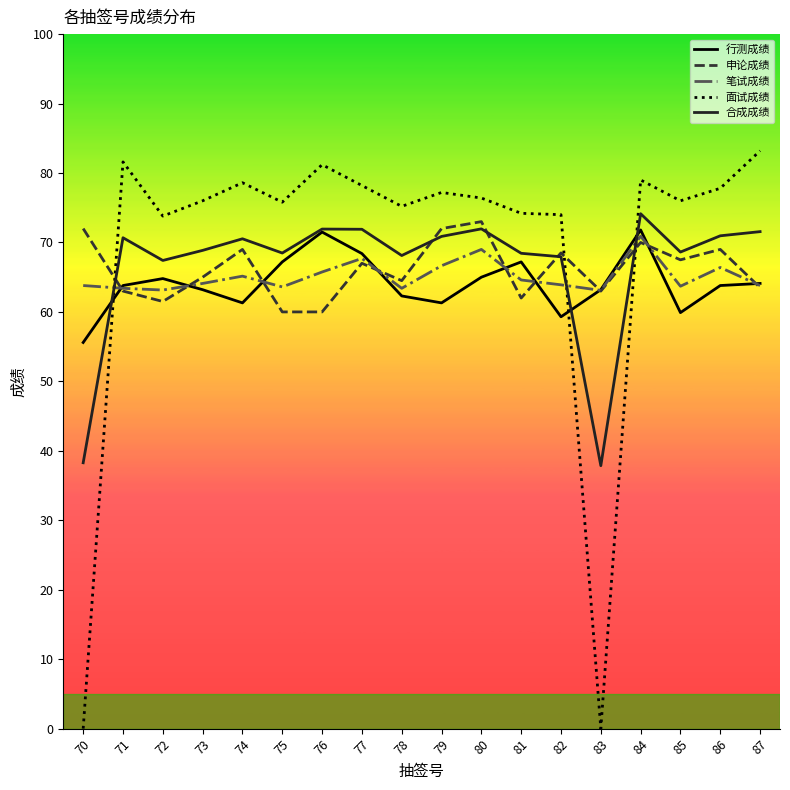

At which label does 行测成绩 first exceed 63?

71